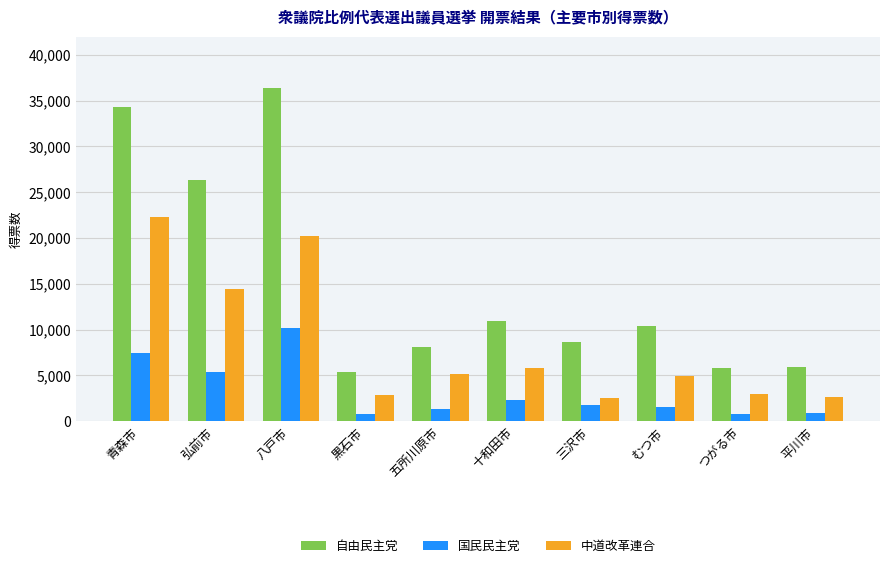

What is the difference between the 自由民主党 values at 三沢市 and 五所川原市?

561